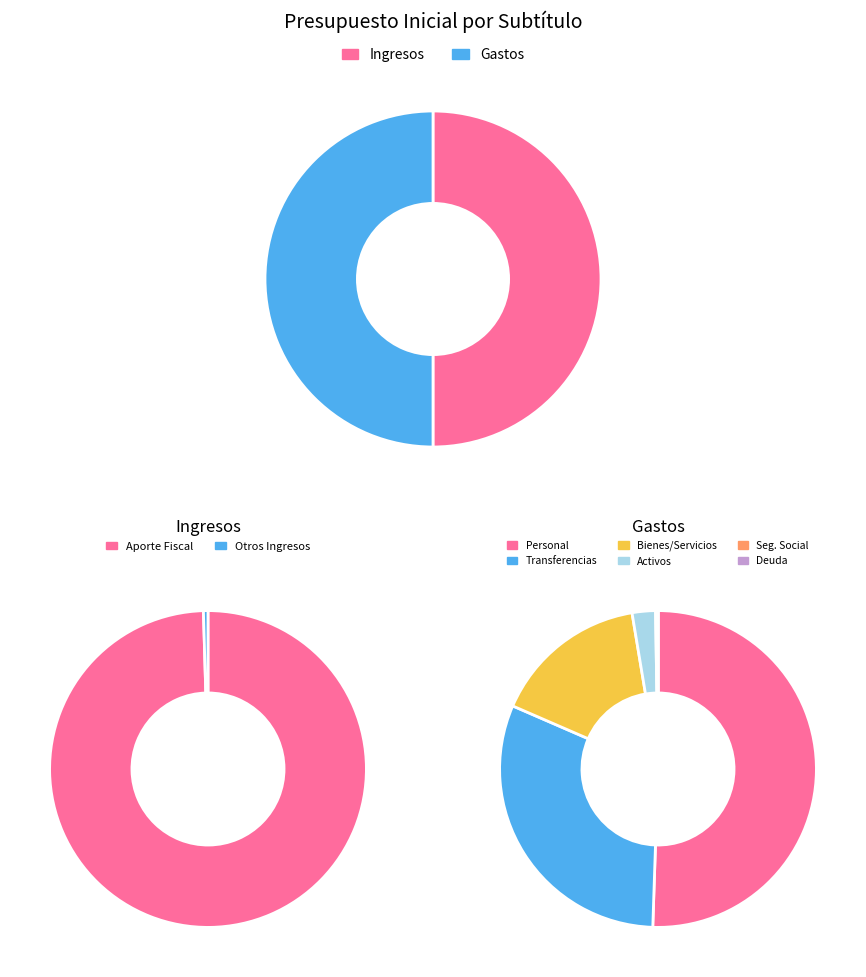

To the nearest percent, what is the difference between the largest and smallest slice percentages?

50%